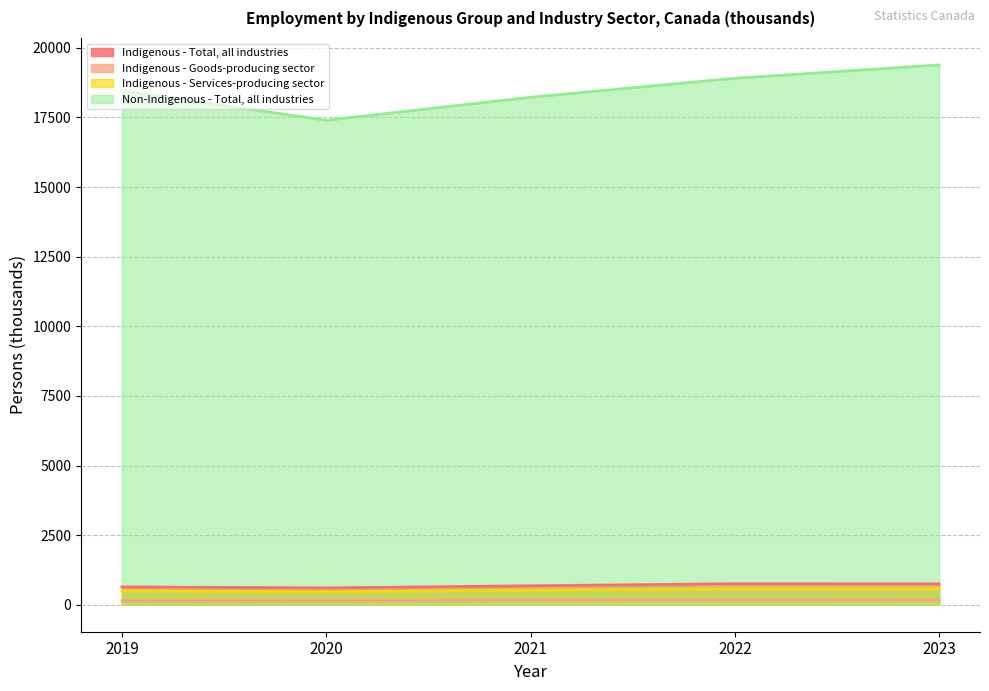

The value of Indigenous - Services-producing sector at 2022 is 578.1. True or false?

True